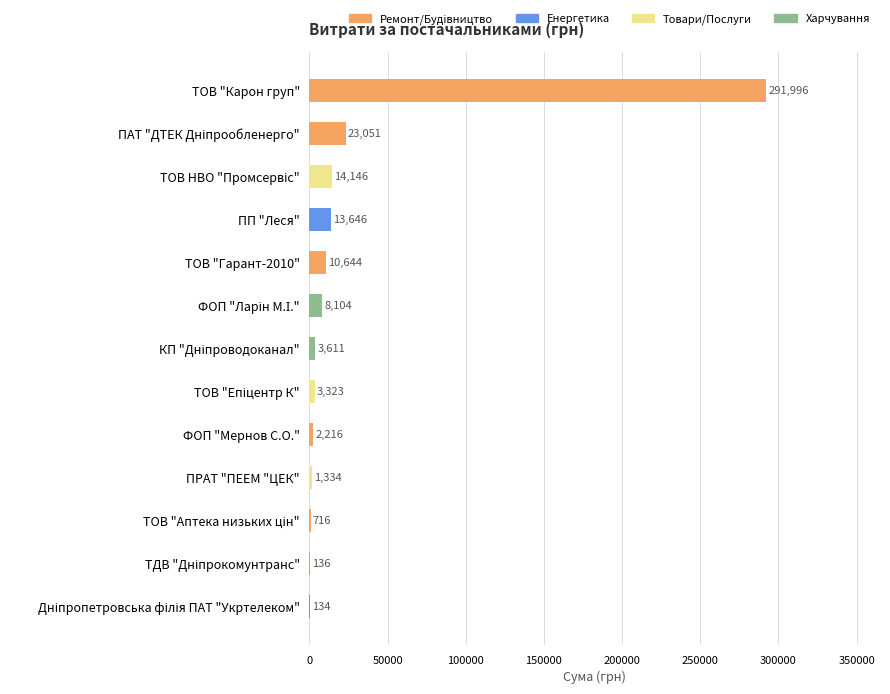

At which category does the chart reach its peak across all series?

ТОВ "Карон груп"